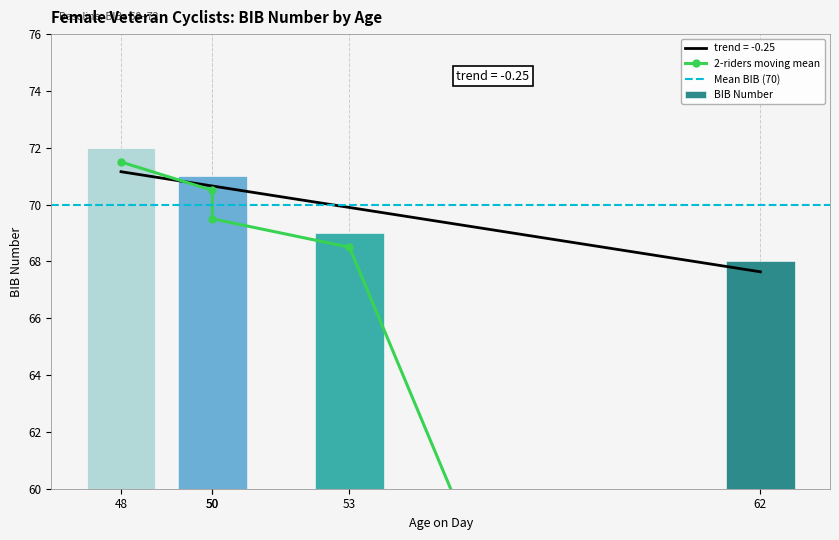

What is the minimum value for trend = -0.25?

67.6